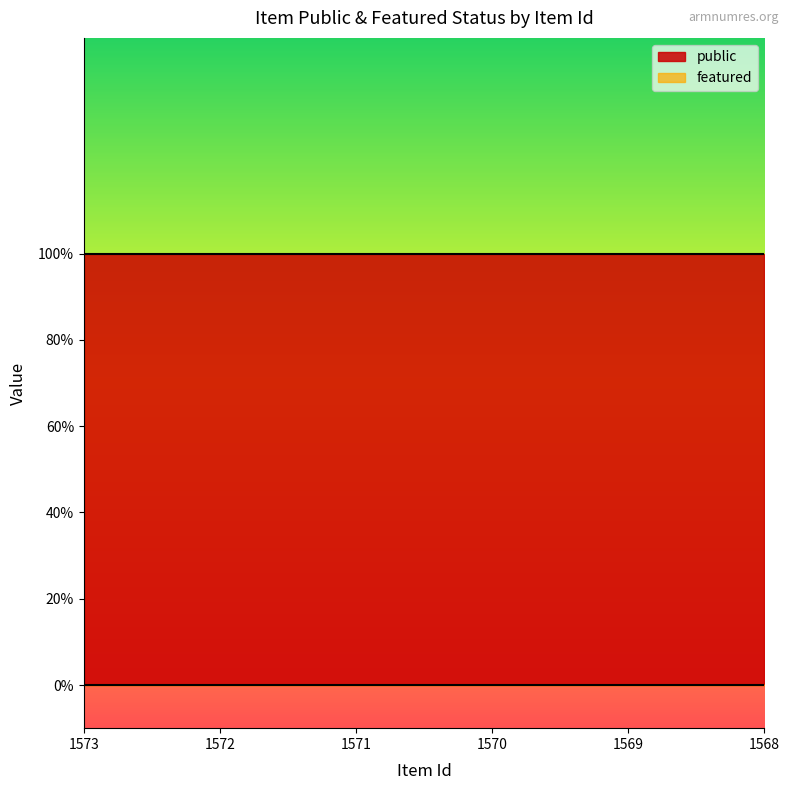

At which label does public reach its peak?

1573